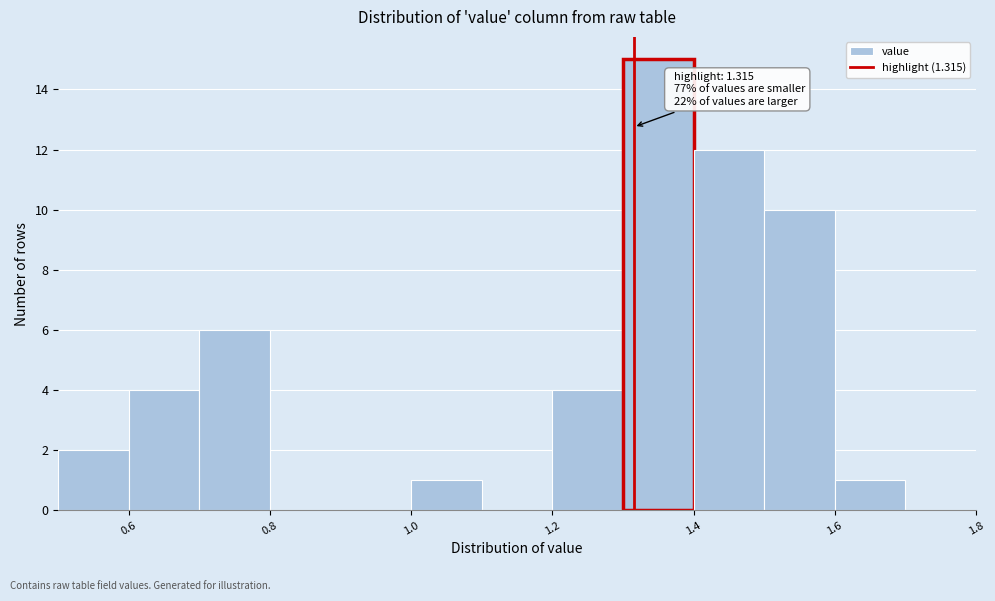

Which range on the x-axis has the tallest bar?

1.3 to 1.4